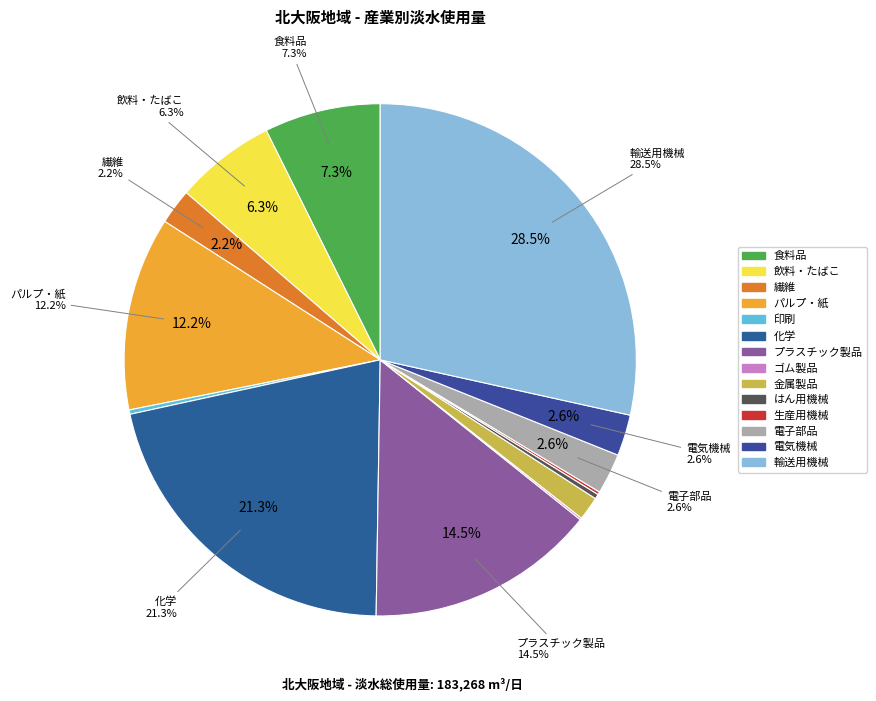

Does 生産用機械 account for over 50% of the chart?

No